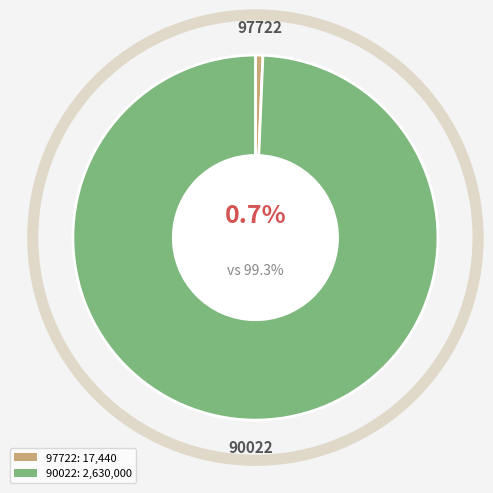

To the nearest percent, what portion does 90022 represent?

99%